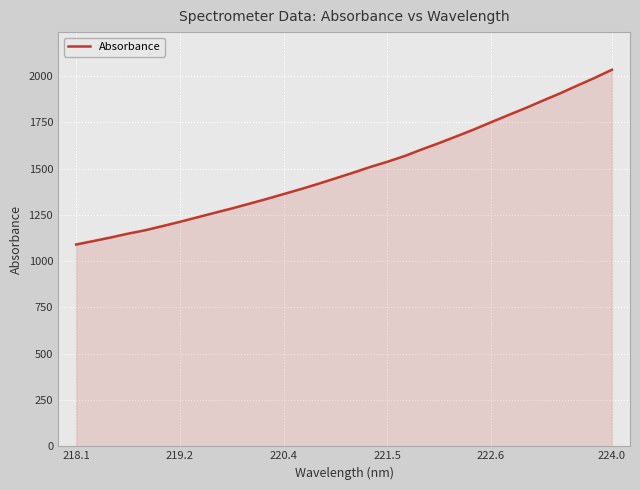

What is the maximum value shown in the chart?

2033.6